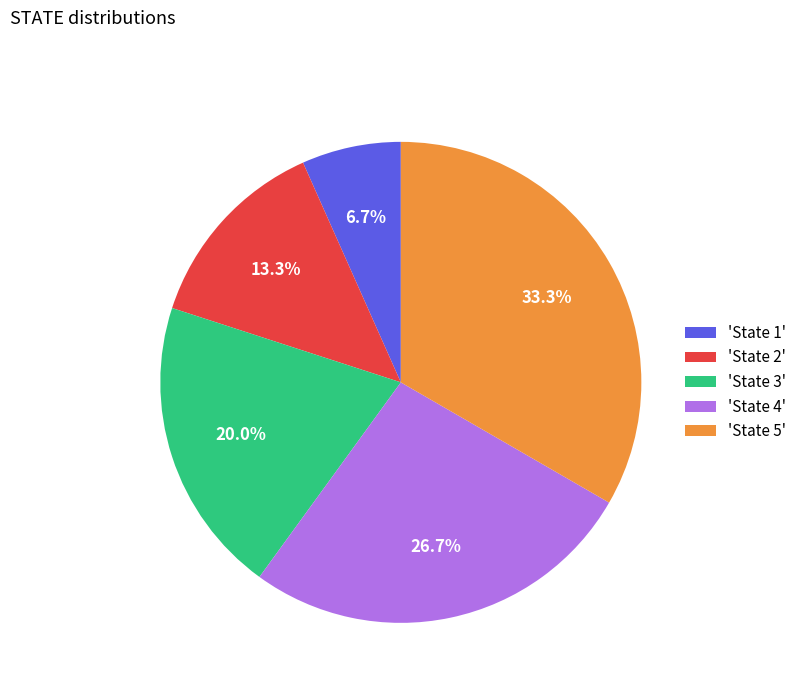

To the nearest percent, what is the average slice percentage?

20%